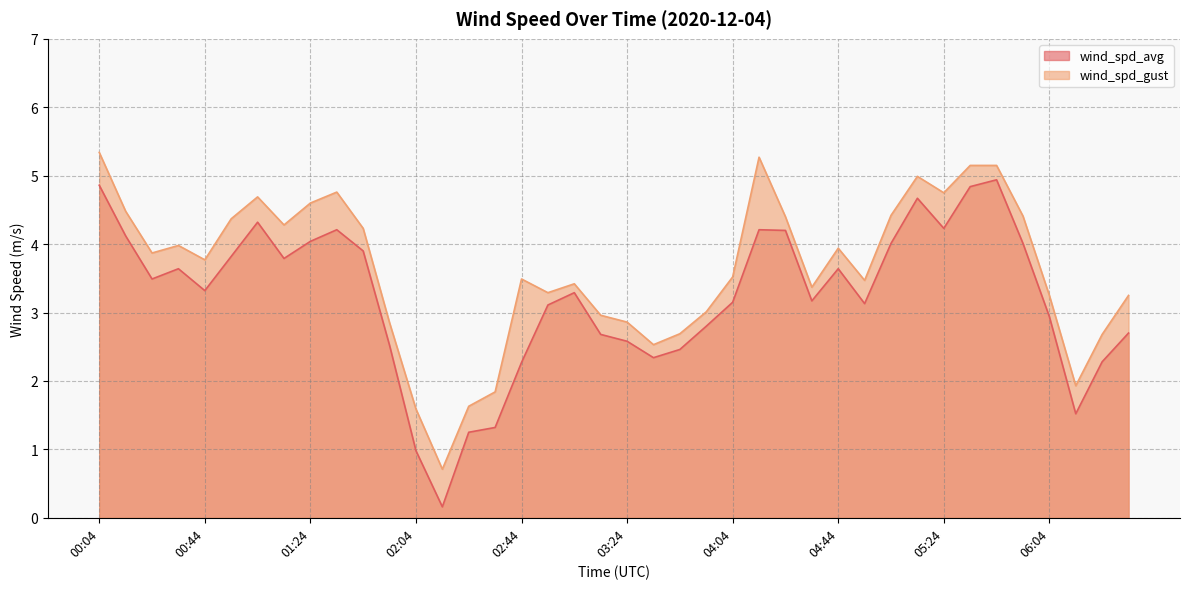

Reading left to right, transcribe all the data shown in this chart.

wind_spd_avg: 4.9	4.1	3.5	3.6	3.3	3.8	4.3	3.8	4.0	4.2	3.9	2.5	1.0	0.2	1.2	1.3	2.3	3.1	3.3	2.7	2.6	2.3	2.5	2.8	3.1	4.2	4.2	3.2	3.6	3.1	4.0	4.7	4.2	4.8	4.9	4.0	2.9	1.5	2.3	2.7
wind_spd_gust: 5.3	4.5	3.9	4.0	3.8	4.4	4.7	4.3	4.6	4.8	4.2	2.9	1.6	0.7	1.6	1.8	3.5	3.3	3.4	3.0	2.9	2.5	2.7	3.0	3.5	5.3	4.4	3.4	3.9	3.5	4.4	5.0	4.8	5.2	5.2	4.4	3.2	1.9	2.7	3.2